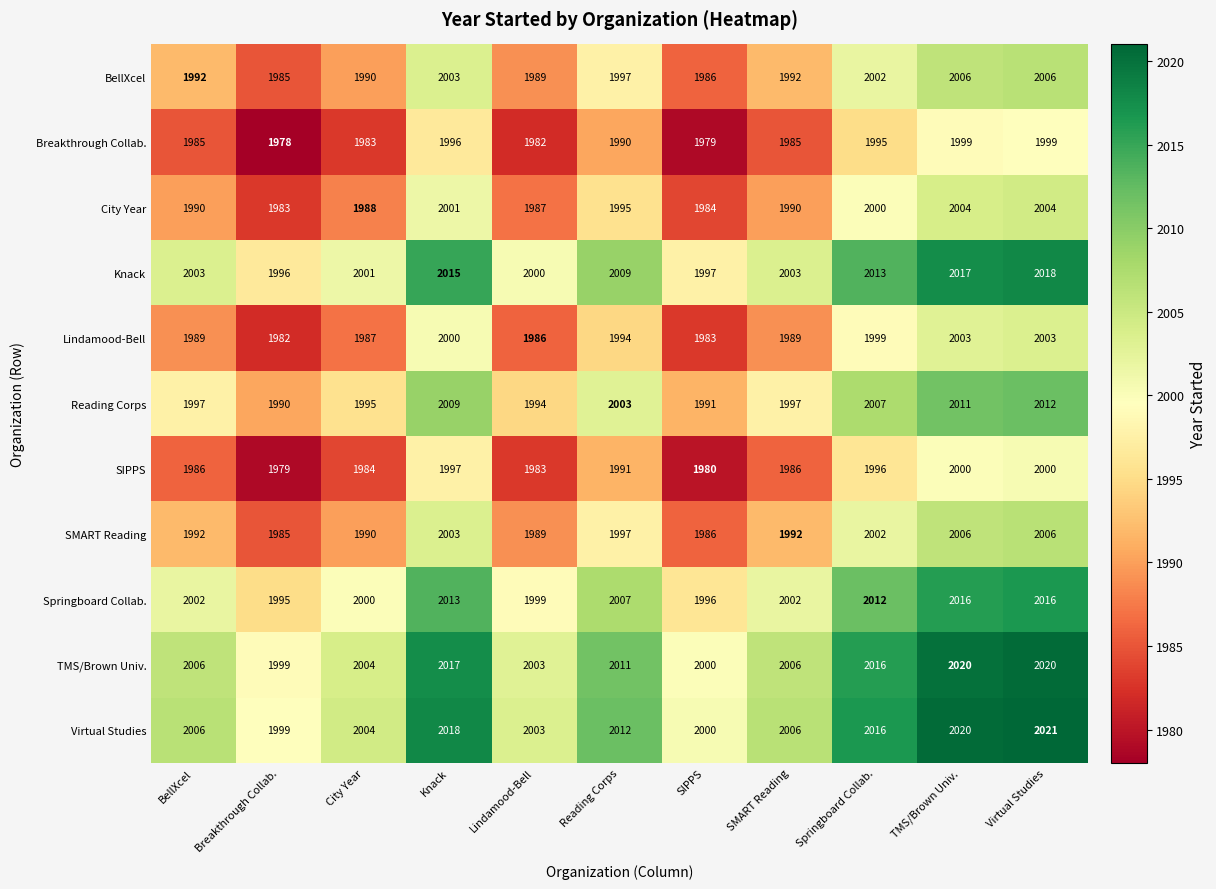

Which category has the lowest value across all series?

Breakthrough Collab.